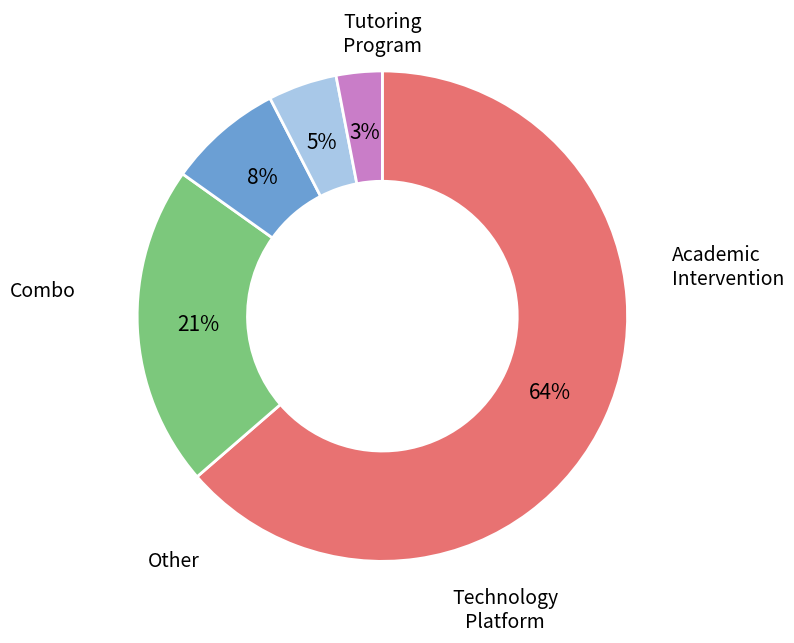

Is there any slice that represents more than half of the pie?

Yes